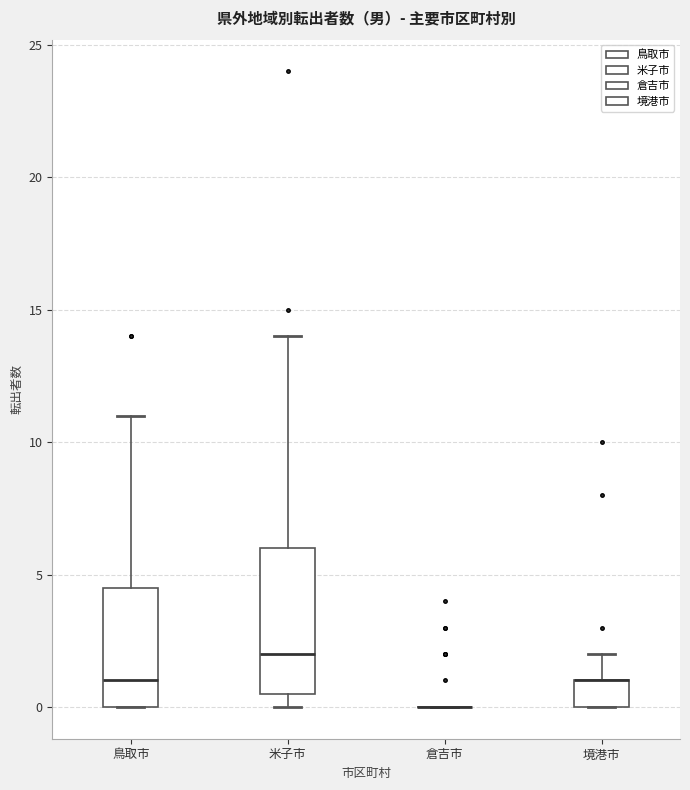

Comparing the boxes themselves (not the whiskers), which one is the tallest?

米子市